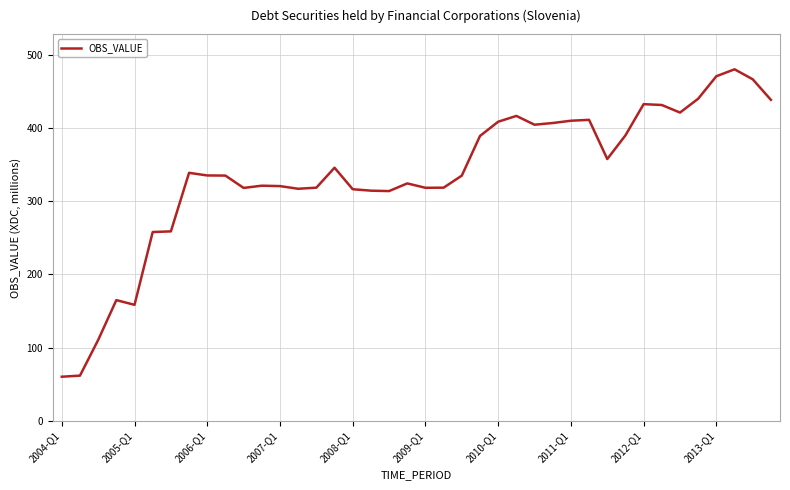

What is the smallest value displayed?

60.2